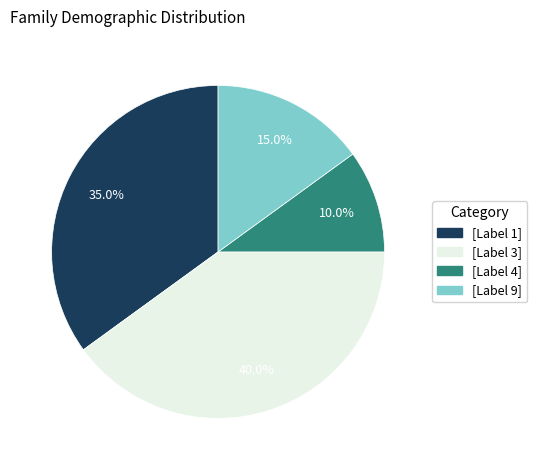

Is there any slice that represents more than half of the pie?

No